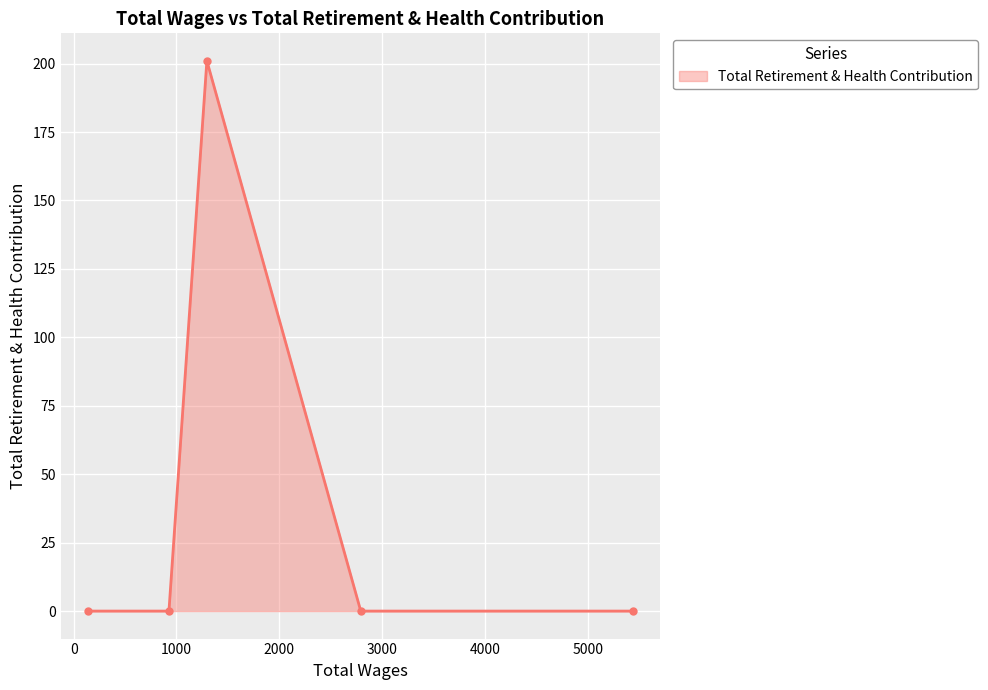

How many points are higher than both their immediate neighbors (excluding endpoints)?

1